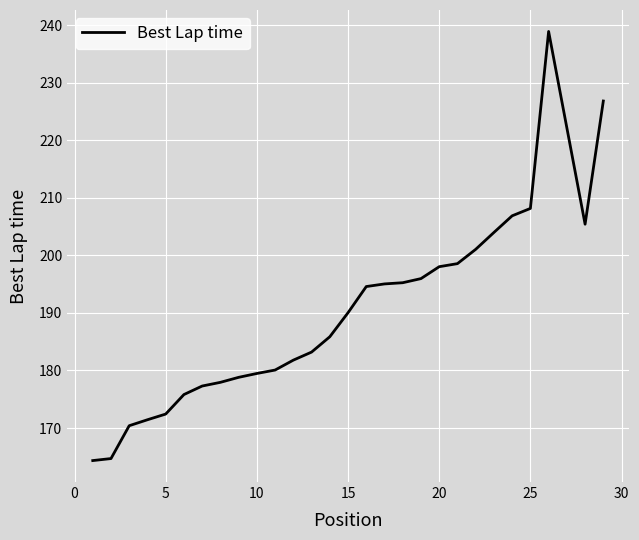

What is the smallest value displayed?

164.3